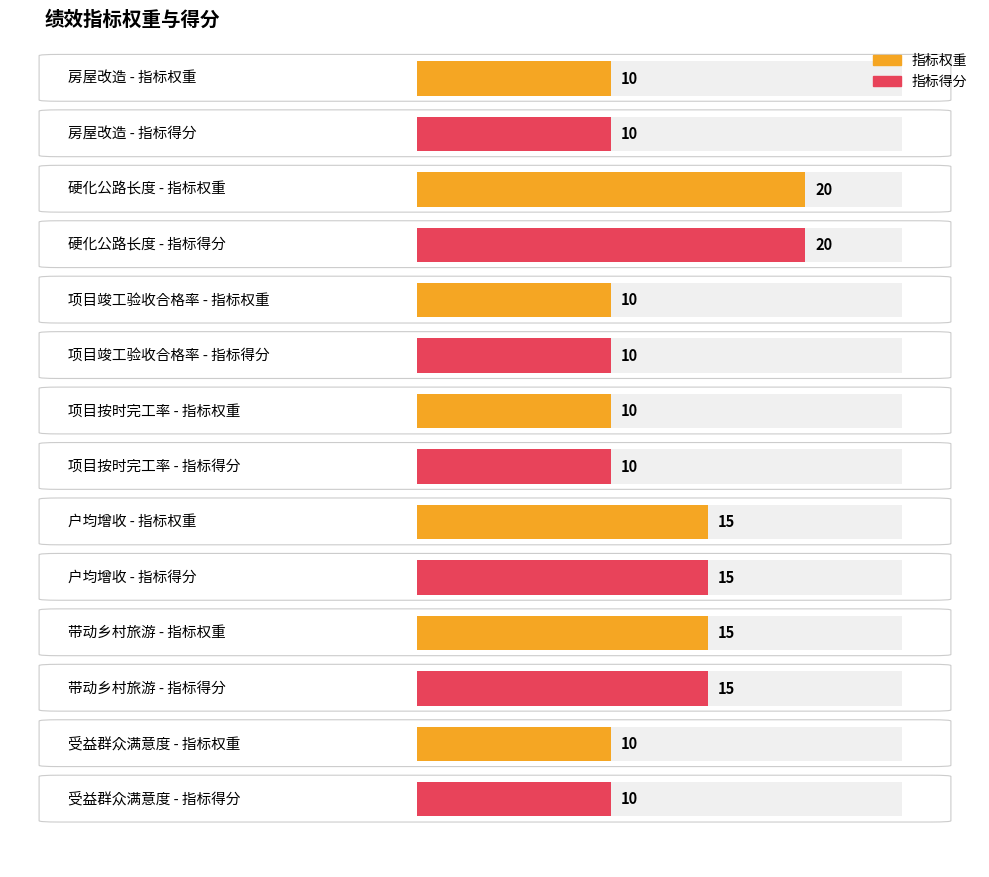

How many groups of bars are there?

7